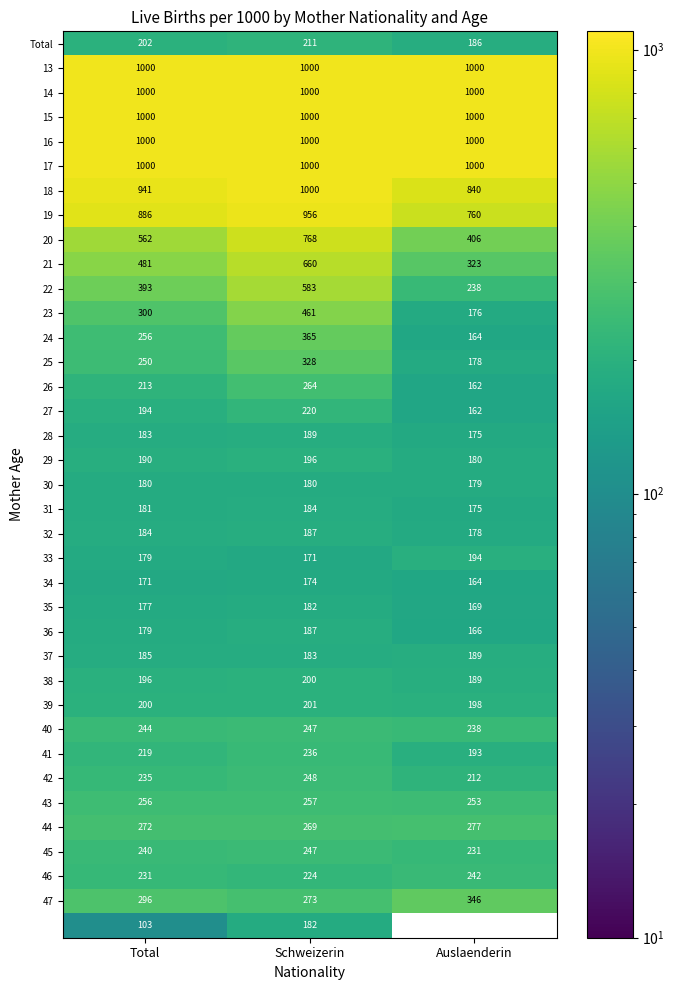

At which label does 27 reach its peak?

Schweizerin